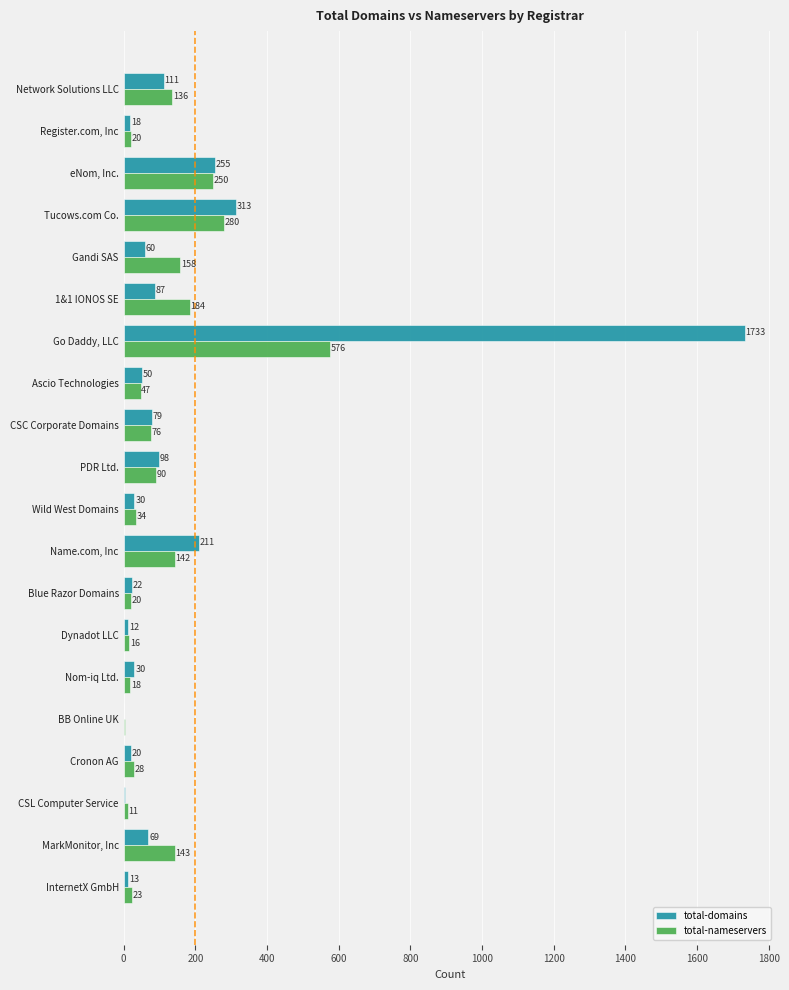

True or false: total-nameservers has a value of 184 at 1&1 IONOS SE.

True